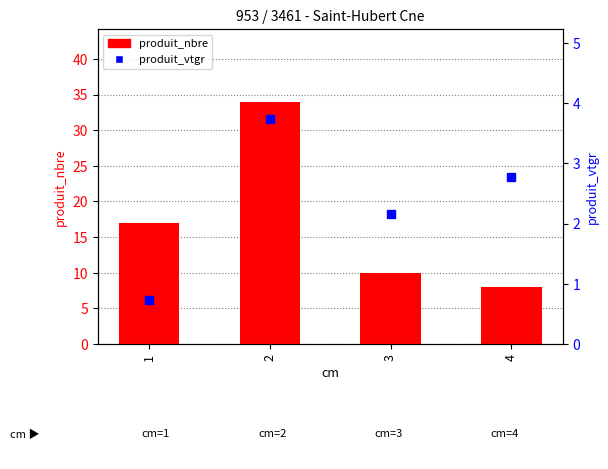

What are all the series names shown in the legend?

produit_nbre, produit_vtgr